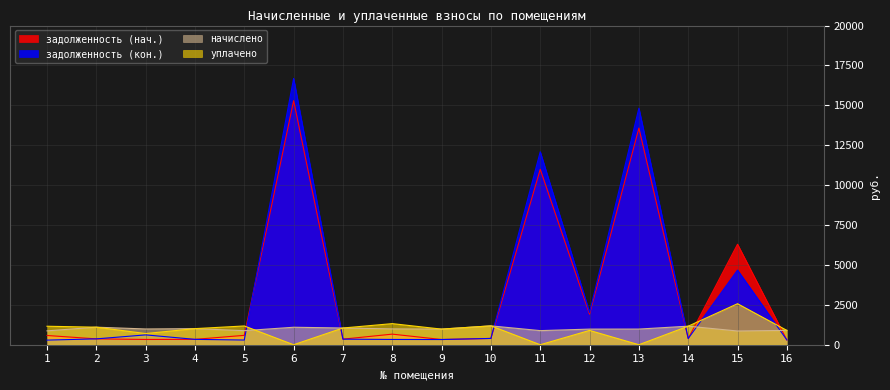

List the labels in order of задолженность (нач.) value, smallest first.

16, 9, 3, 4, 7, 2, 14, 10, 1, 5, 8, 12, 15, 11, 13, 6